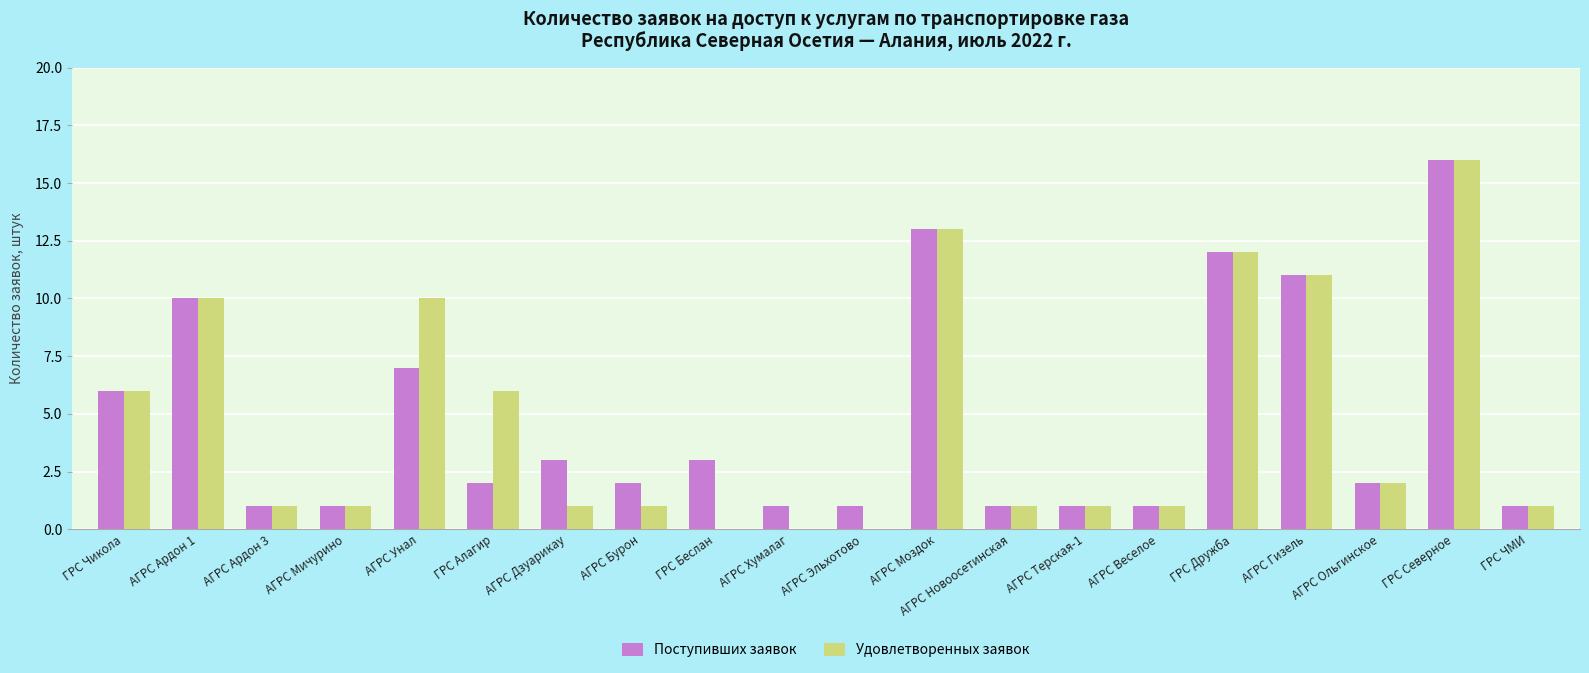

Is the value of Удовлетворенных заявок at ГРС ЧМИ greater than the value of Поступивших заявок at АГРС Бурон?

No